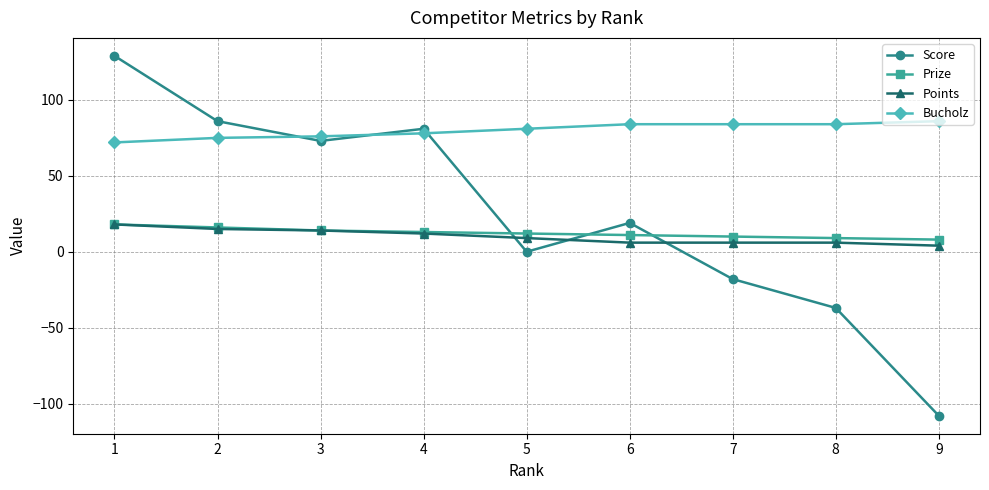

How many times do Prize and Score cross each other?

3